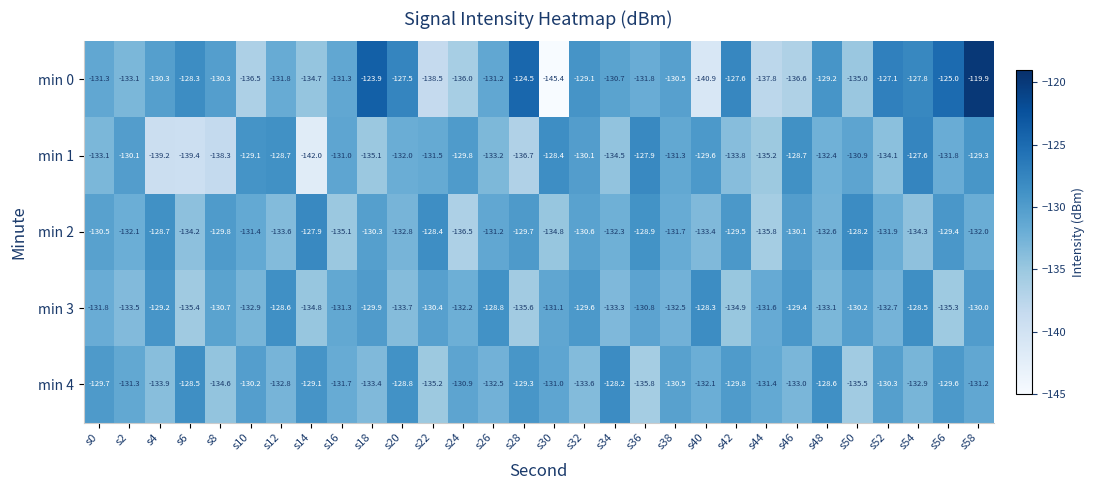

List the series in order of their peak value, lowest first.

min 3, min 4, min 2, min 1, min 0